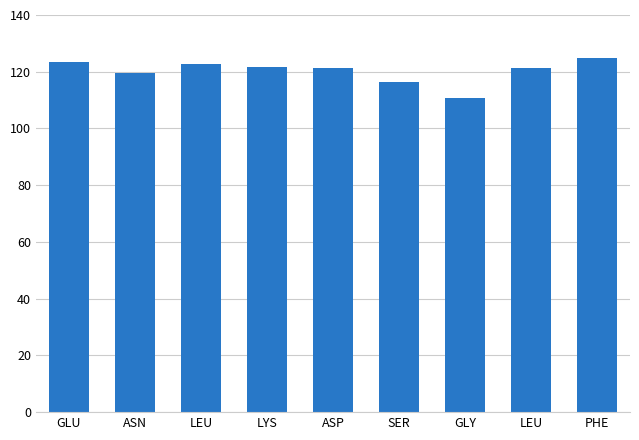

Are the bars horizontal?

No